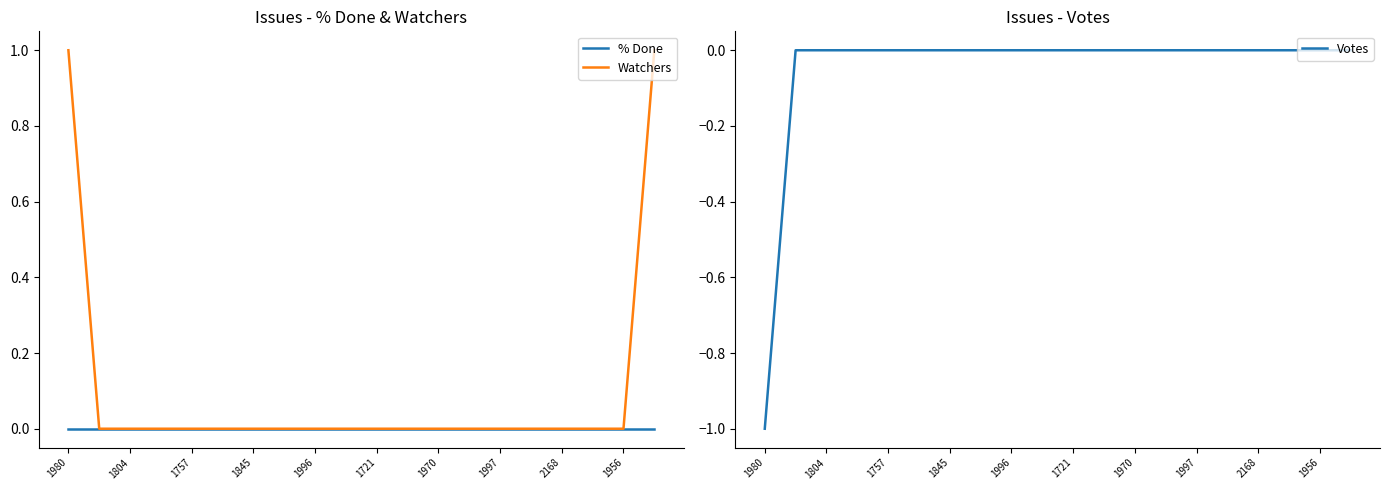

What is the difference between the maximum and minimum values in the Watchers series?

1